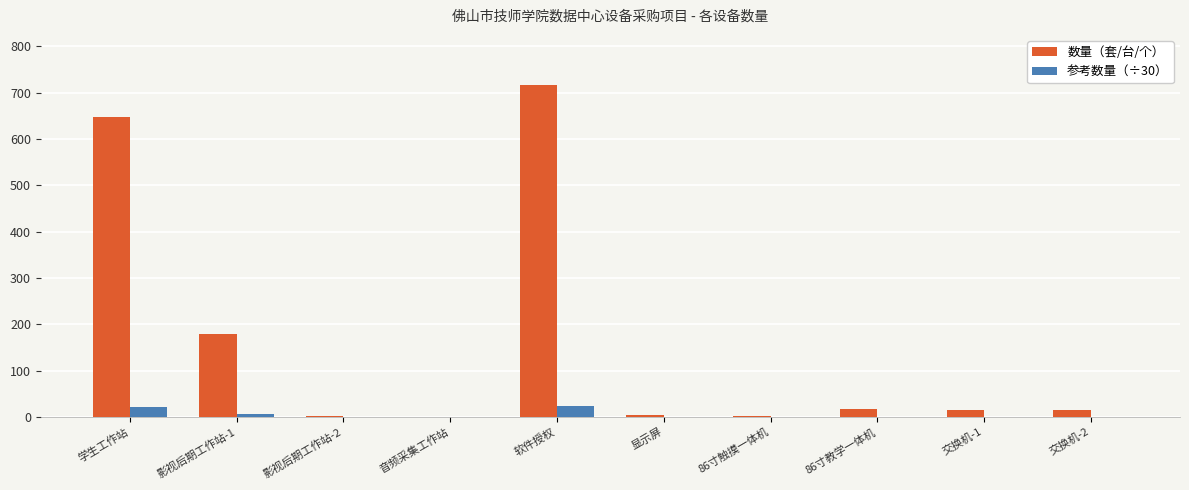

Is it true that 数量（套/台/个） equals 648 at 学生工作站?

True